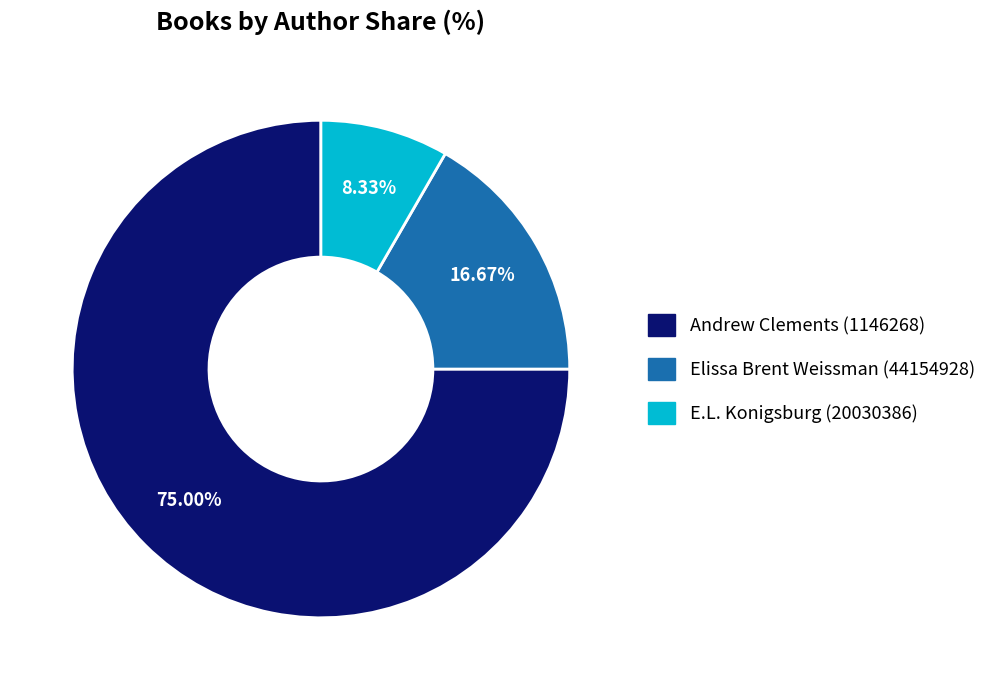

Between Elissa Brent Weissman (44154928) and Andrew Clements (1146268), which is larger?

Andrew Clements (1146268)